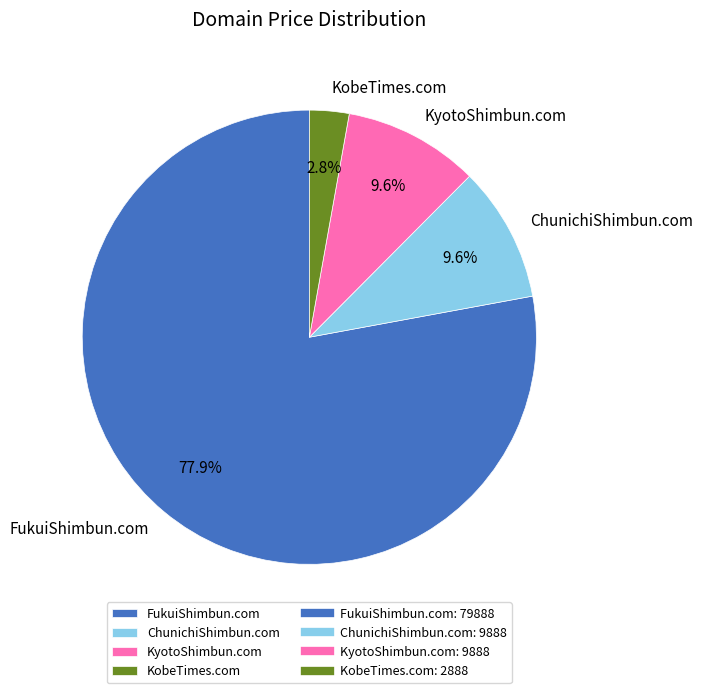

How many slices are in this pie chart?

4